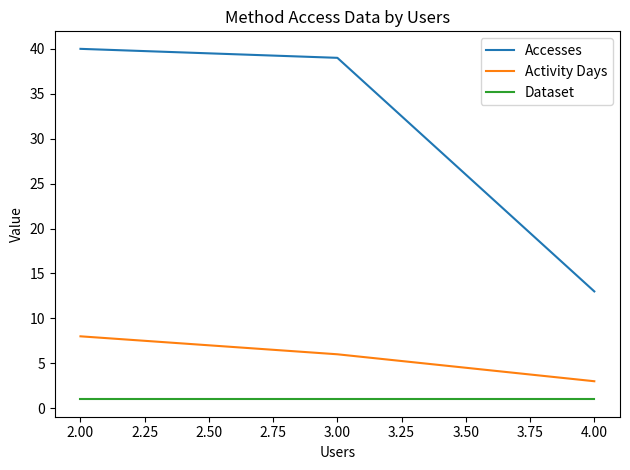

What is the sum of all Dataset values?

3